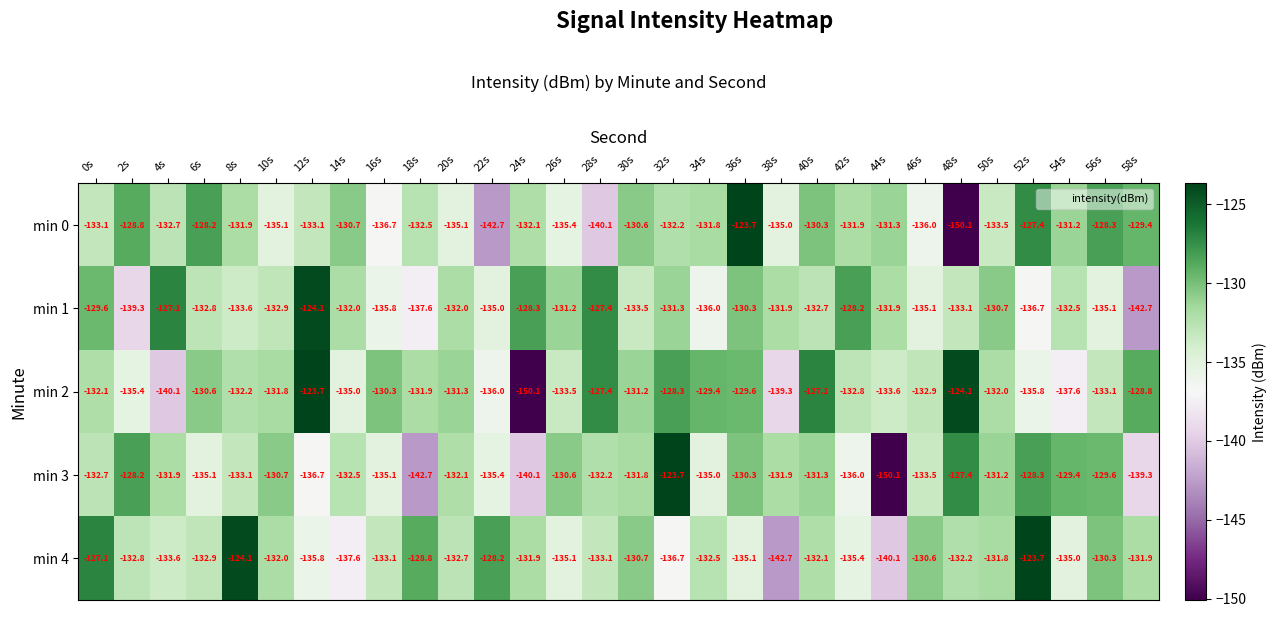

What value does the min 1 series have at 10s?

-132.9